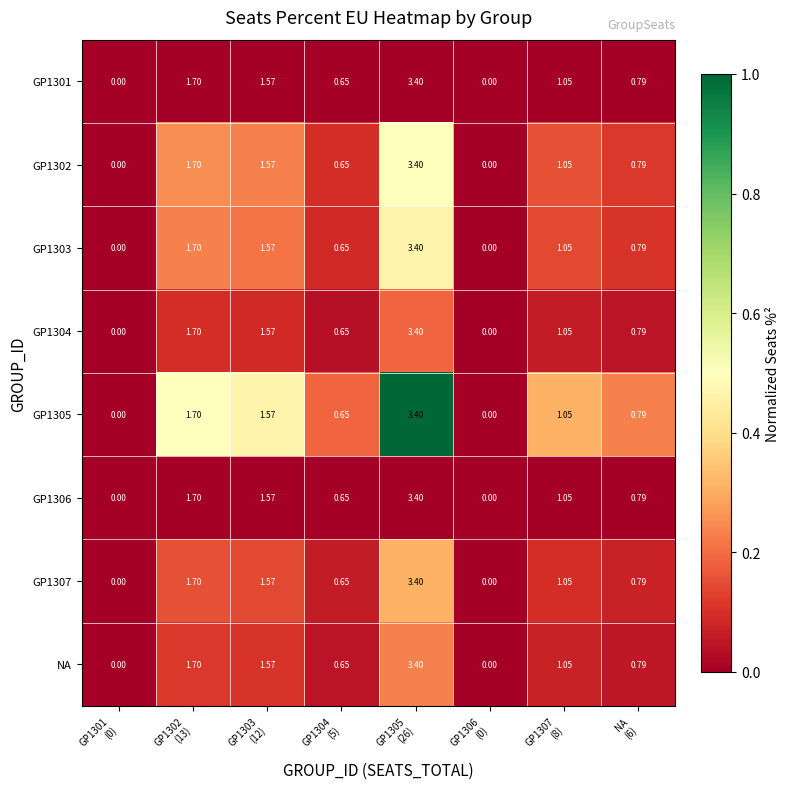

Rank the series at GP1305 (26) from lowest to highest value.

GP1301, GP1306, GP1304, NA, GP1307, GP1303, GP1302, GP1305